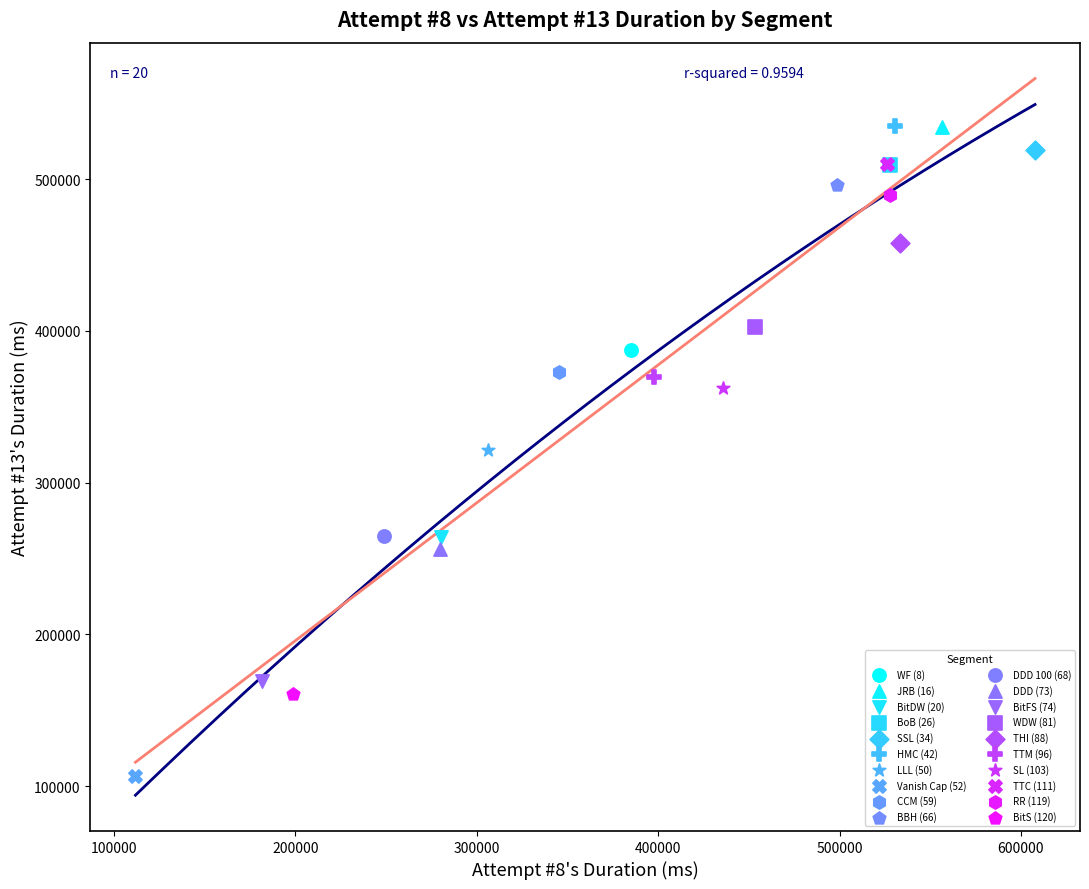

Which series contains the lowest Y value?

Vanish Cap (52)